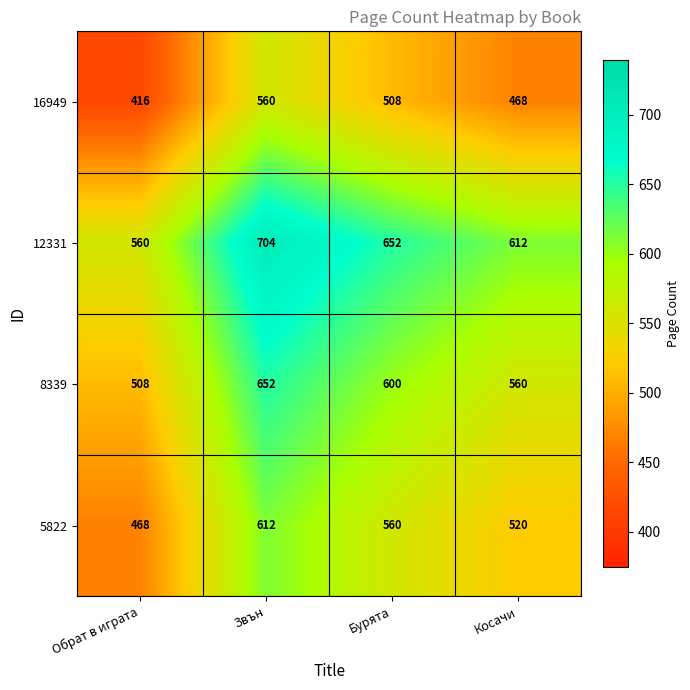

The value of 8339 at Косачи is 560. True or false?

True